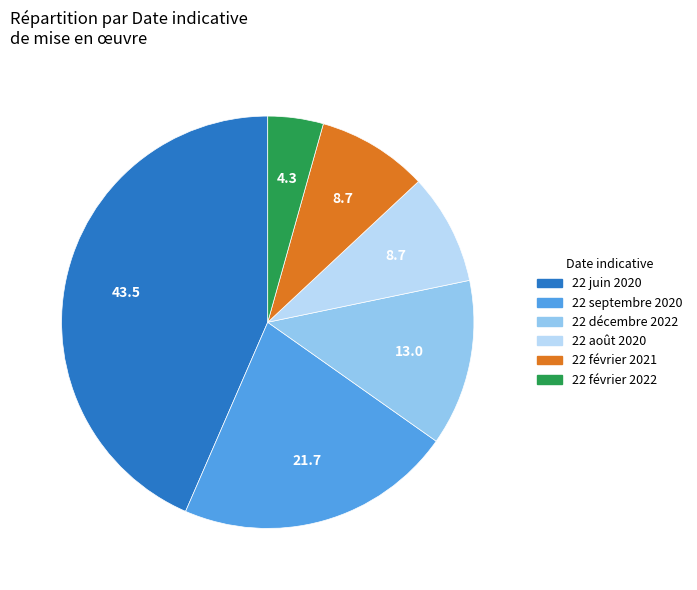

Is there a majority slice in this chart?

No